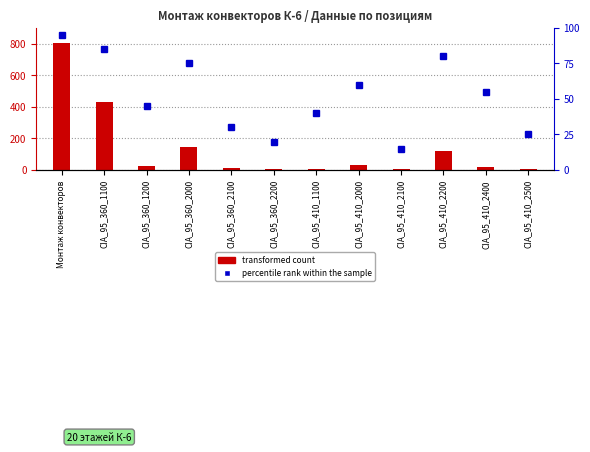

What is the smallest value displayed?

3